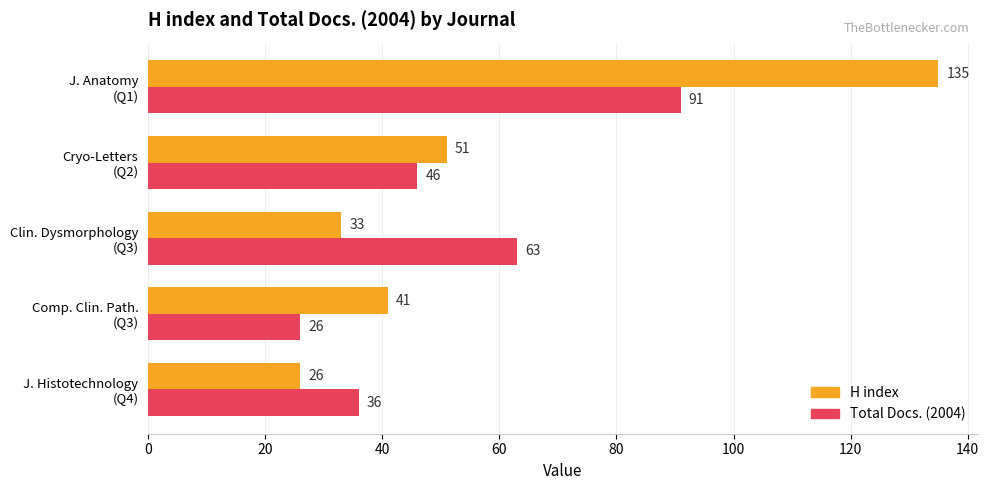

Rank the series by their average value, from lowest to highest.

Total Docs. (2004), H index